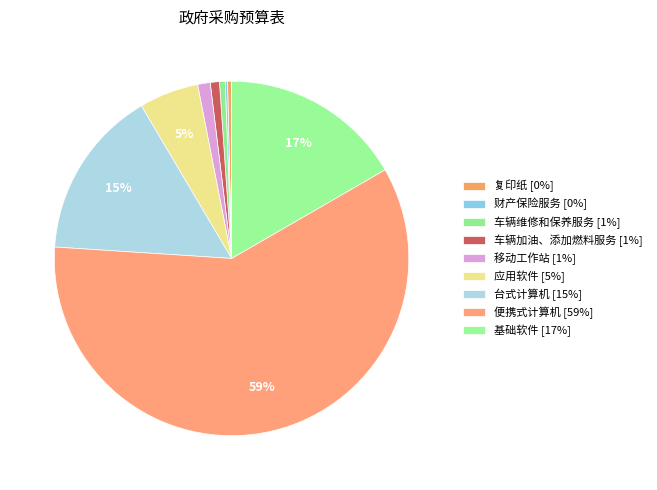

Is it true that 便携式计算机 is 74% of the pie?

False